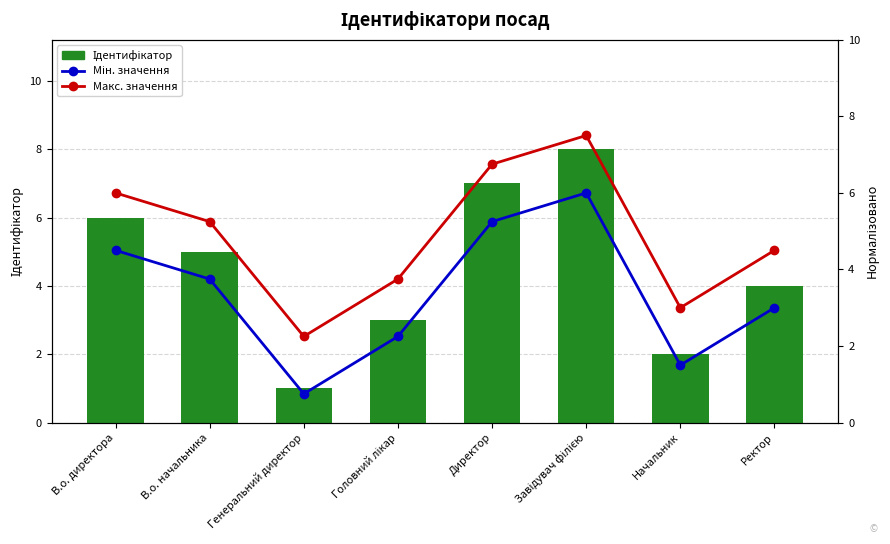

Rank the categories by Макс. значення value from lowest to highest.

Генеральний директор, Начальник, Головний лікар, Ректор, В.о. начальника, В.о. директора, Директор, Завідувач філією